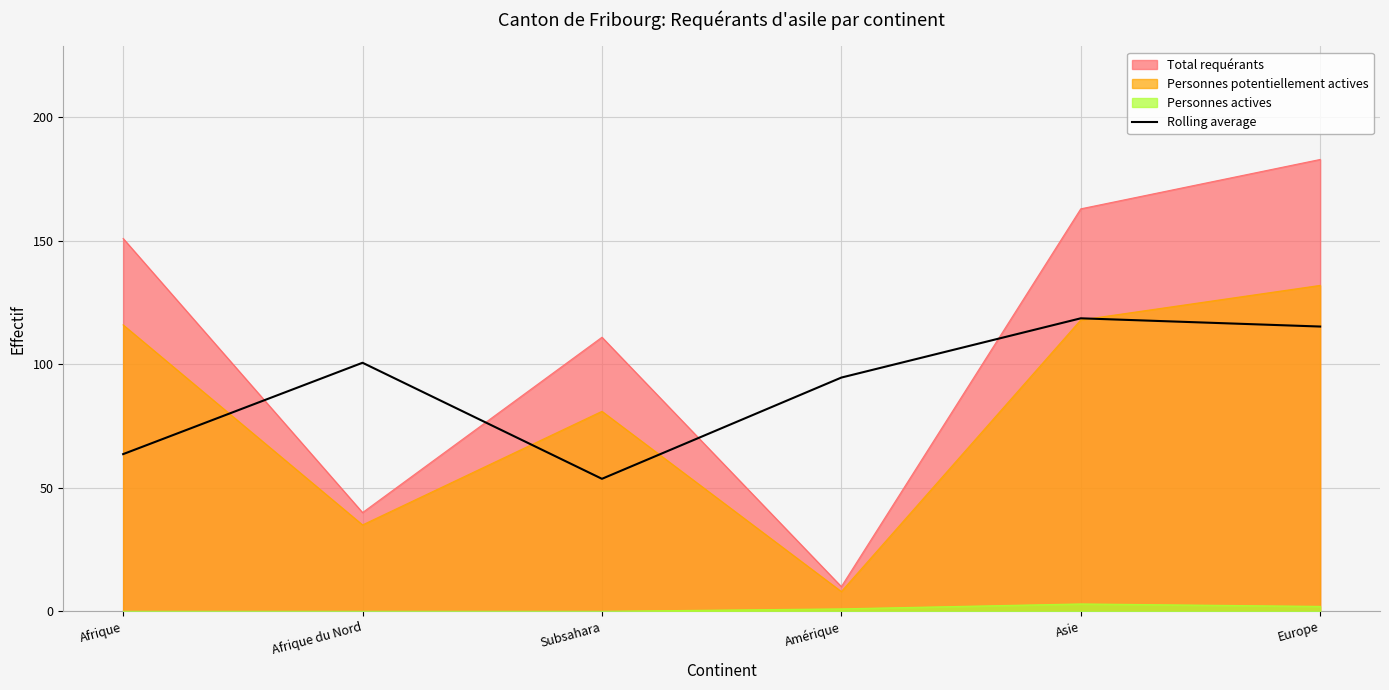

What is the difference between the highest and lowest values at Afrique?

151.0